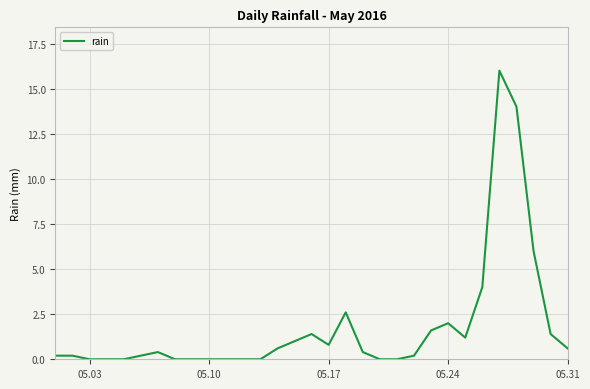

What is the greatest value displayed?

16.0